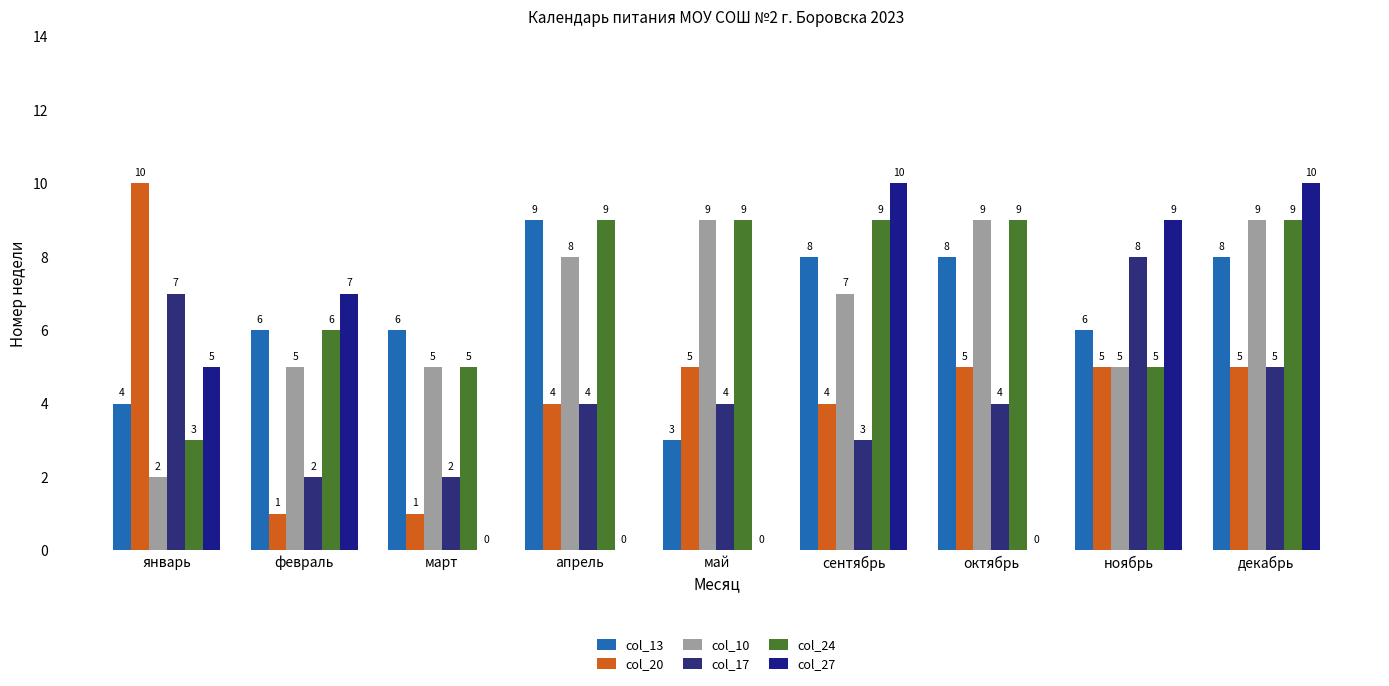

At which label does col_13 reach its minimum?

май